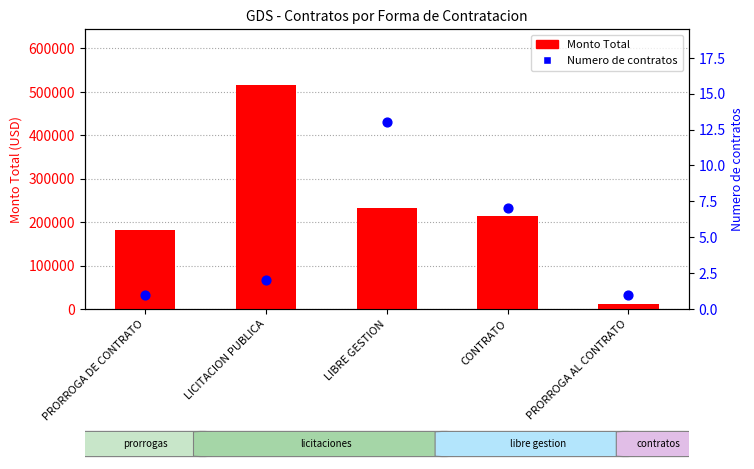

Which series has the largest Y range (max minus min)?

Monto Total